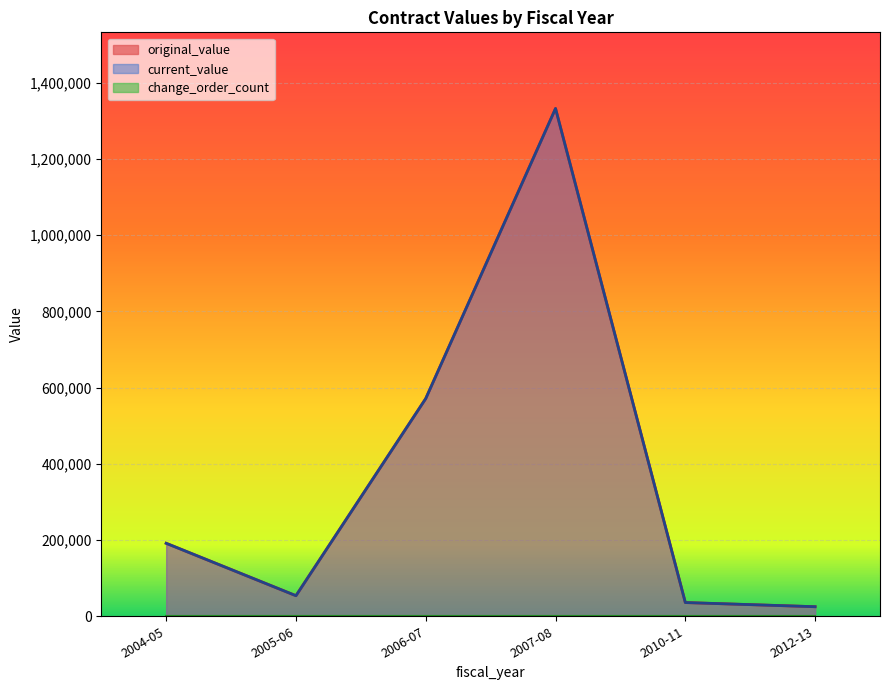

True or false: change_order_count has more than 0 points higher than both neighbors.

False